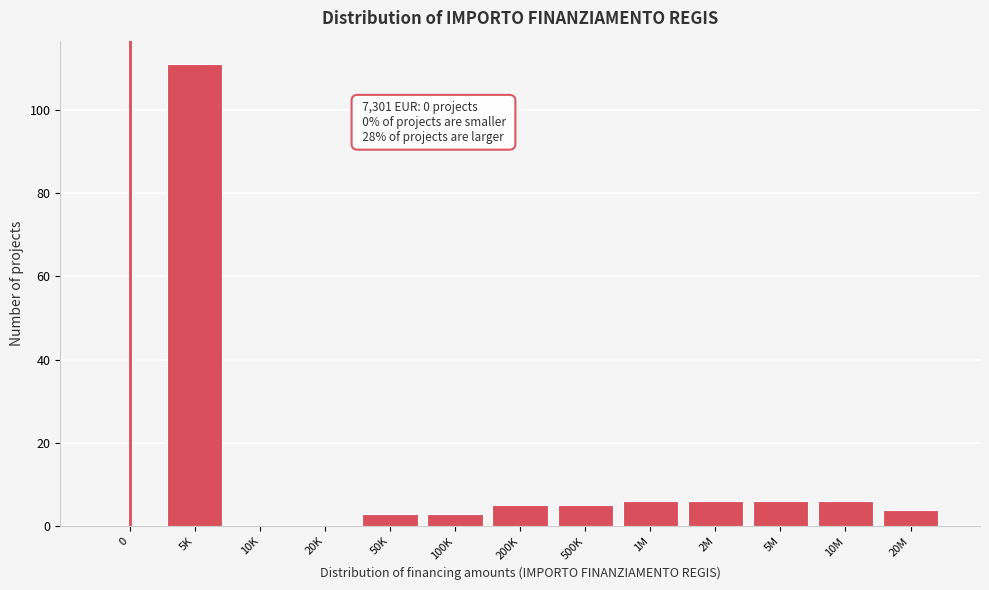

Reading left to right, transcribe all the data shown in this chart.

0=0	5K=111	10K=0	20K=0	50K=3	100K=3	200K=5	500K=5	1M=6	2M=6	5M=6	10M=6	20M=4